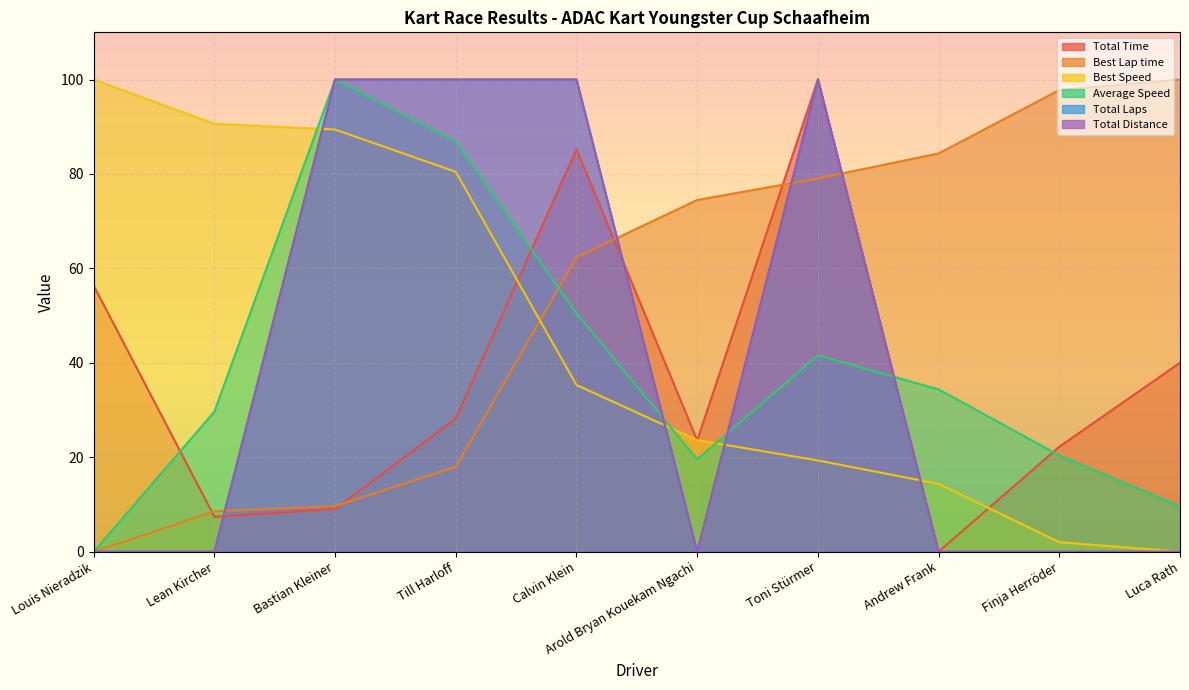

At which category does the chart reach its minimum across all series?

Andrew Frank